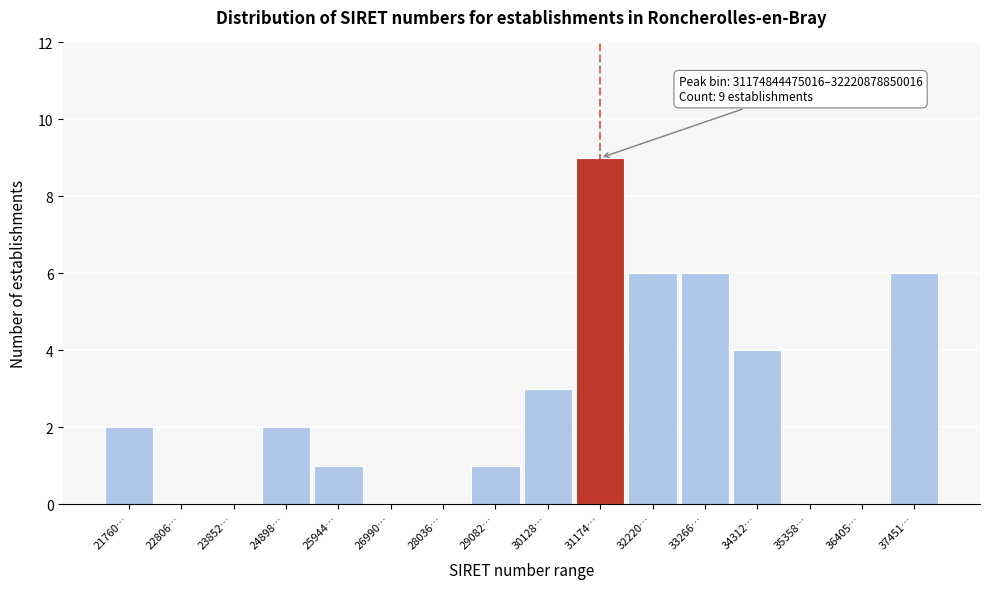

Reading left to right, what are all the values shown in this chart?

21760…=2	22806…=0	23852…=0	24898…=2	25944…=1	26990…=0	28036…=0	29082…=1	30128…=3	31174…=9	32220…=6	33266…=6	34312…=4	35358…=0	36405…=0	37451…=6